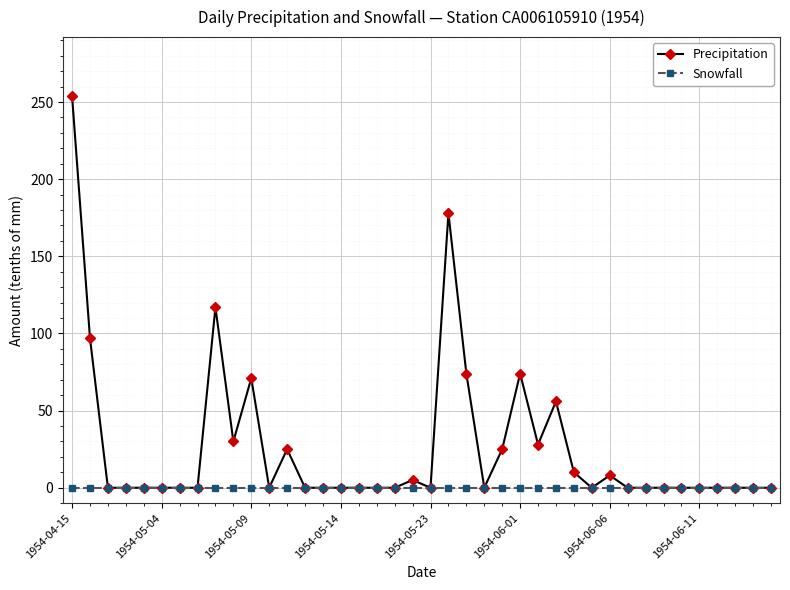

At how many categories does at least one series exceed 213?

1